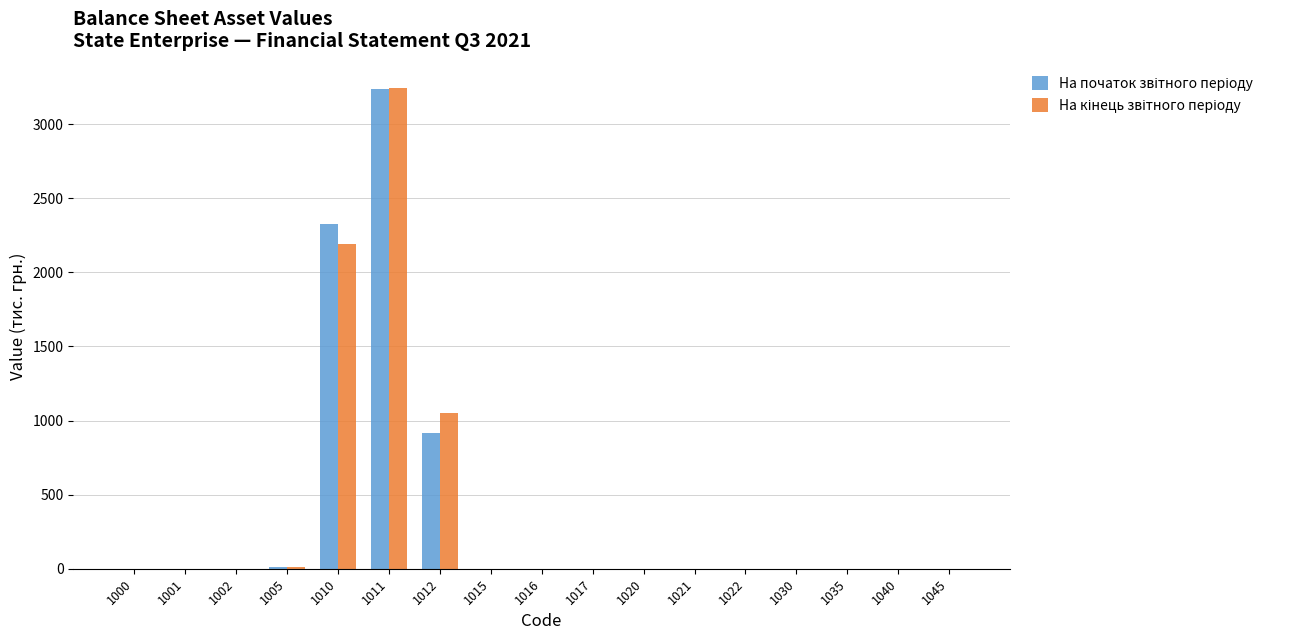

At which category is the sum across all series the highest?

1011